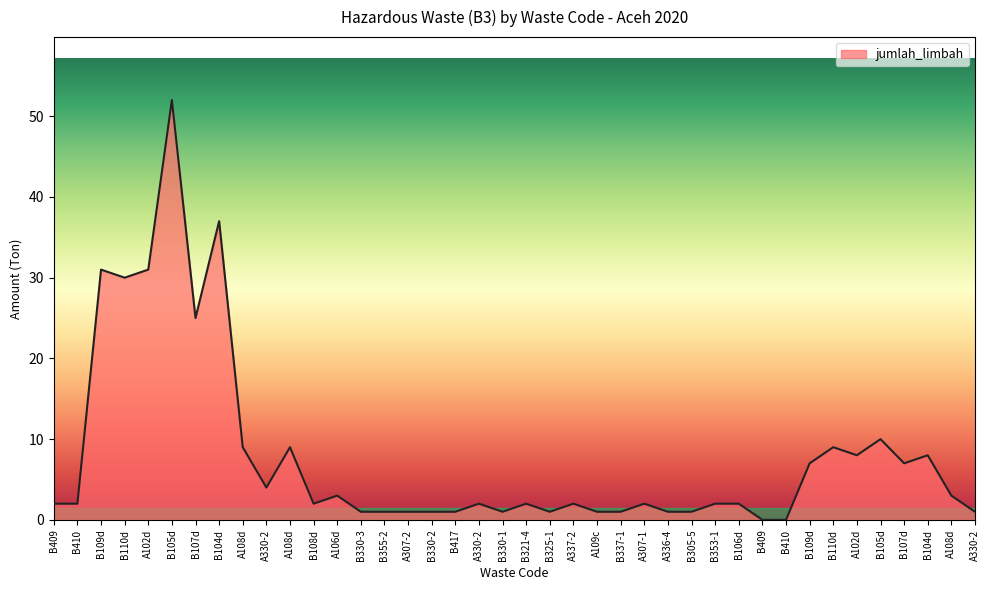

What is the label of the 25th point from the left?

B337-1